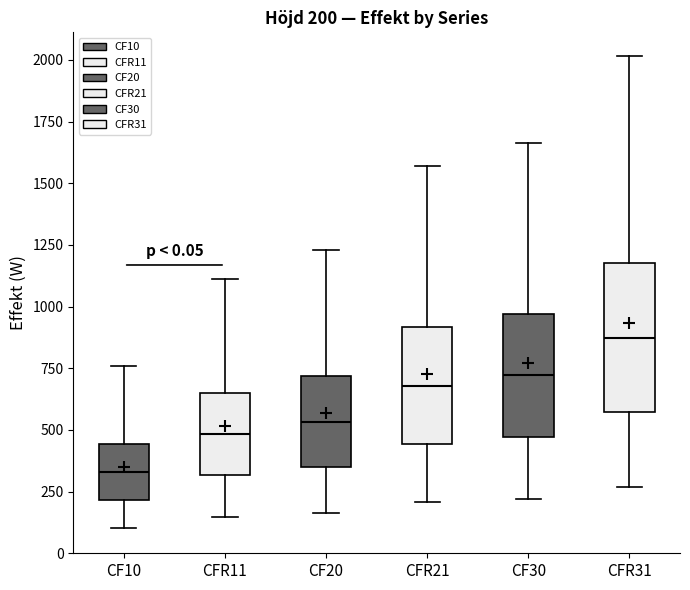

Which box's median line is the highest?

CFR31